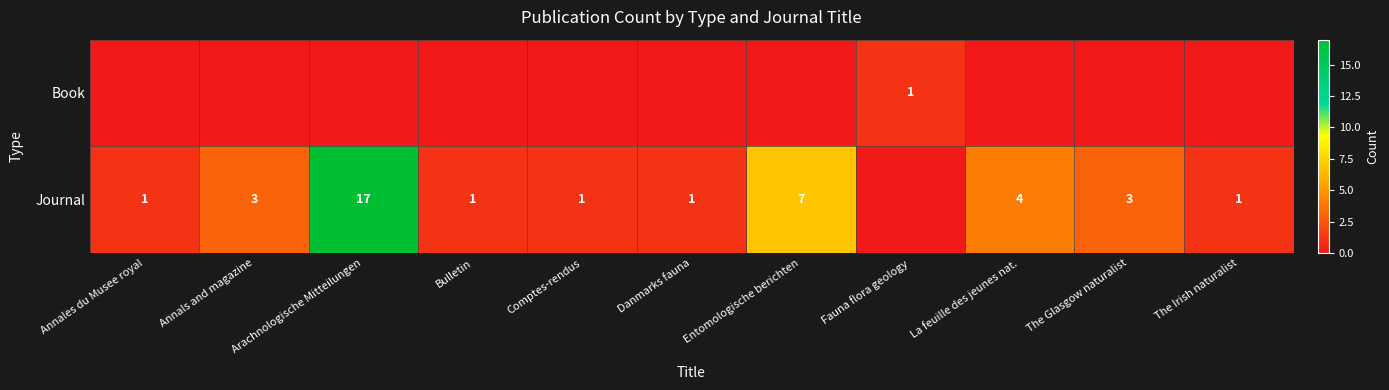

What is the maximum value for Journal?

17